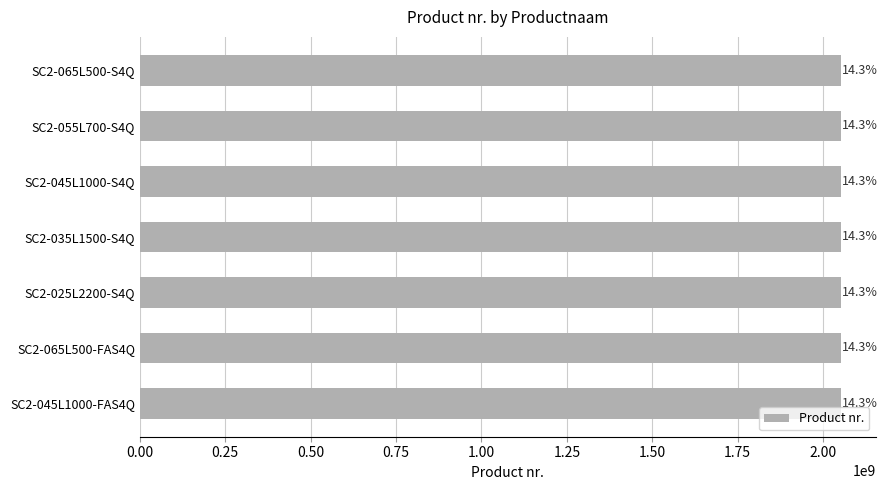

Are the bars horizontal?

Yes